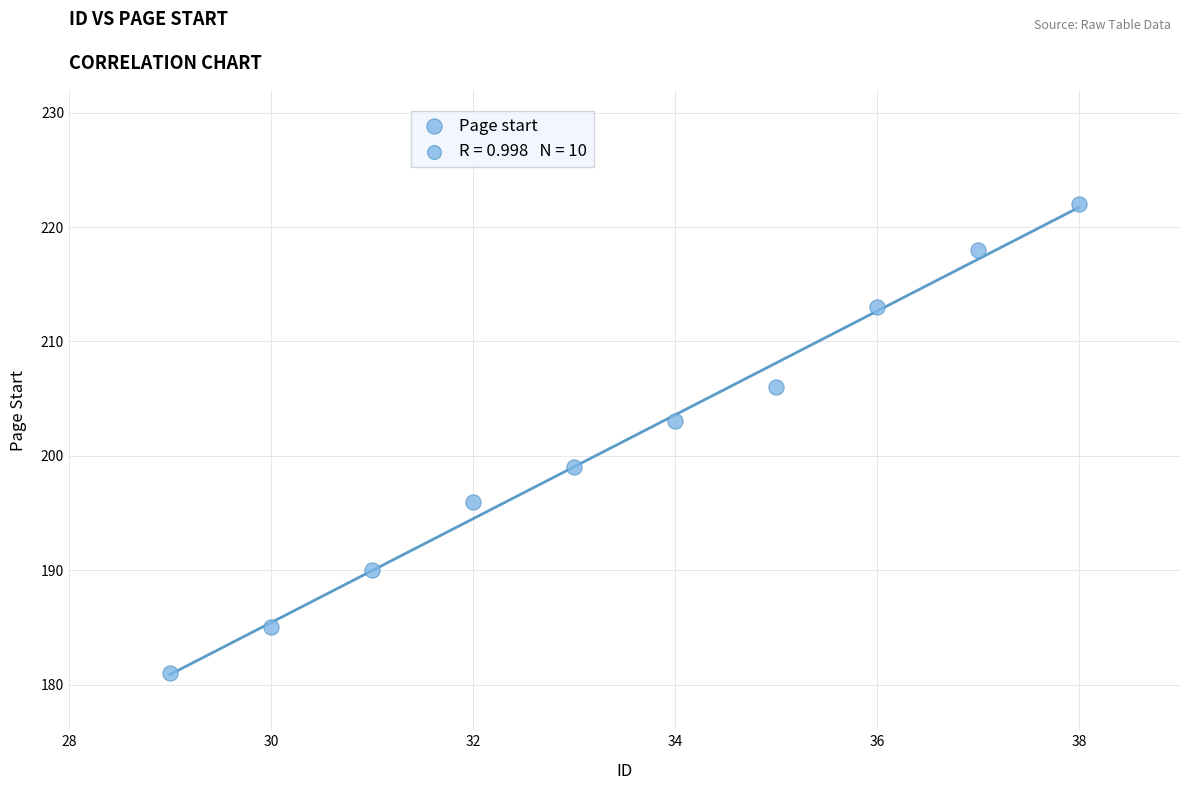

What is the average X value?

34